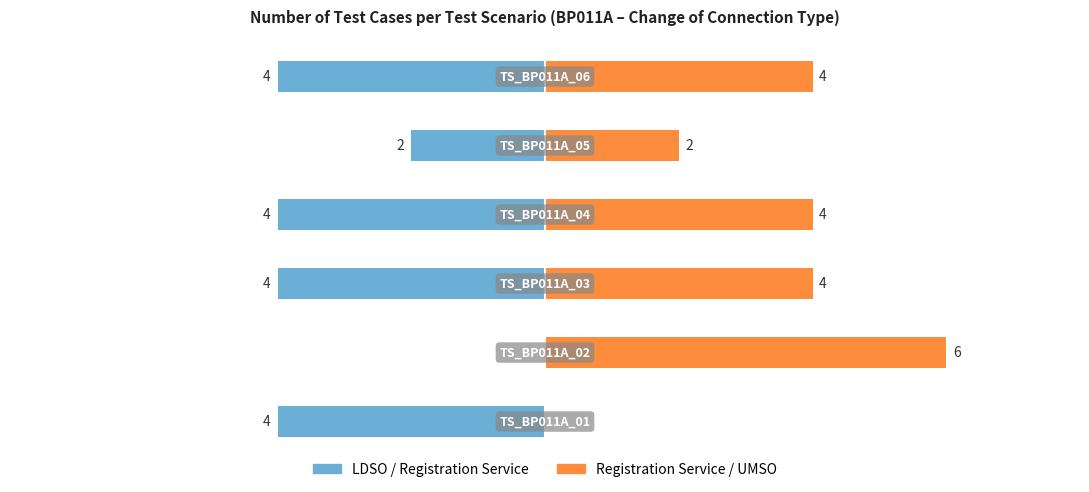

Count the Registration Service / UMSO values in the range 2 to 4.

4